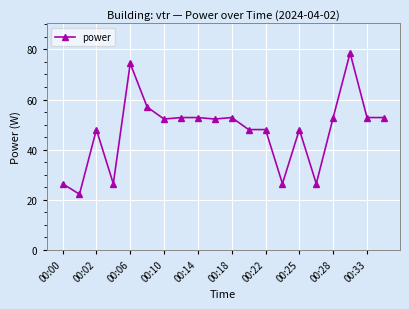

What is the value of the 7th point from the left?

52.2